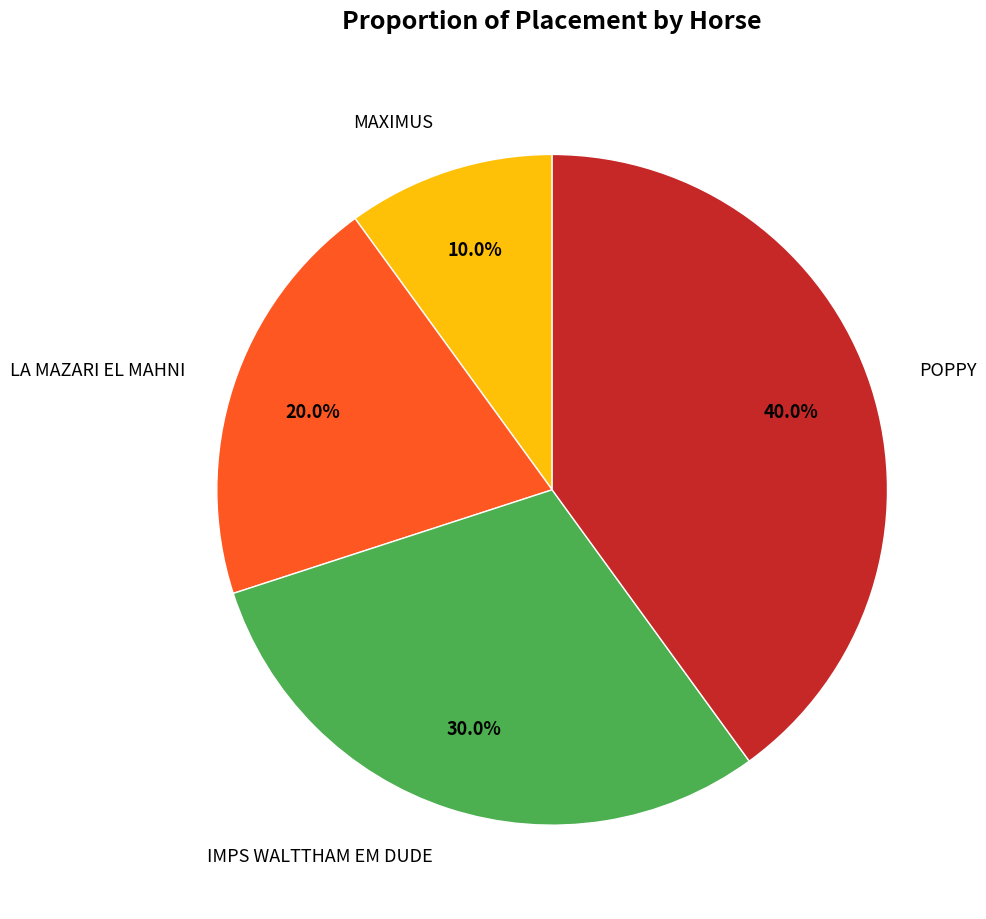

What is the ratio of the value at IMPS WALTTHAM EM DUDE to the value at MAXIMUS?

3.0